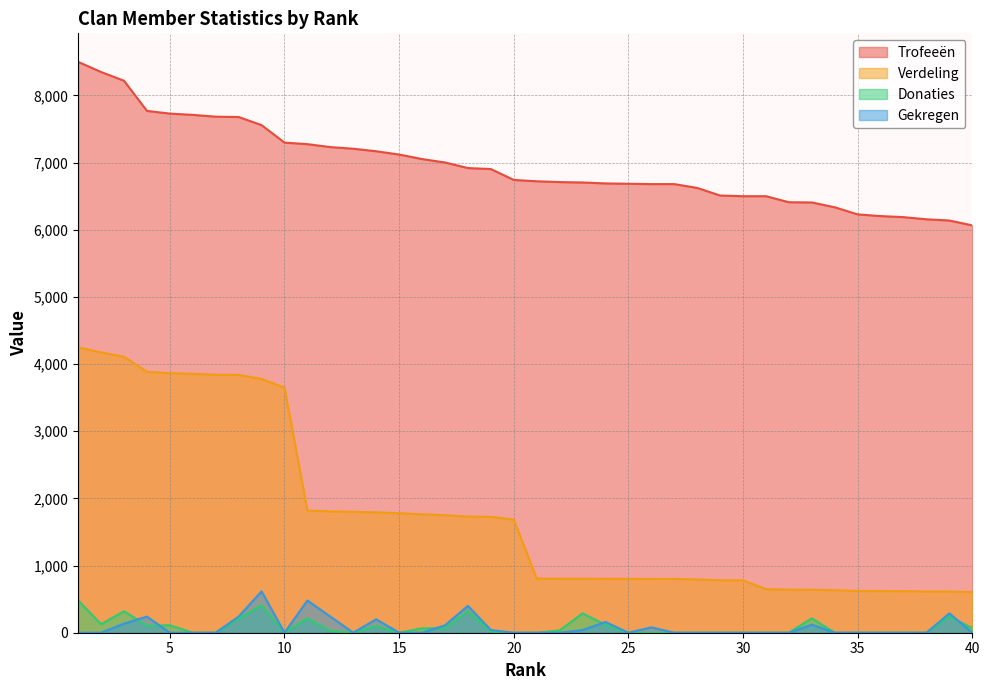

At 9, list the series in order from smallest to largest.

Donaties, Gekregen, Verdeling, Trofeeën